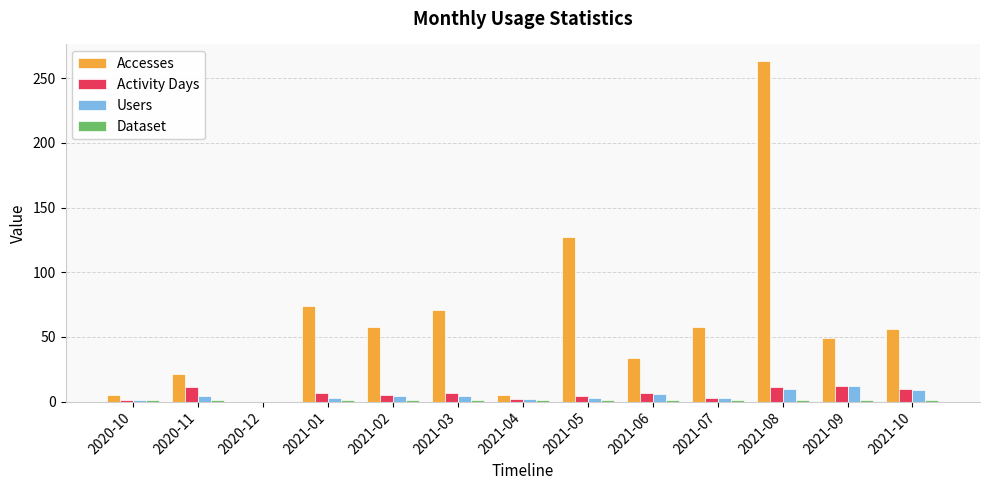

What is the sum of all Activity Days values?

80